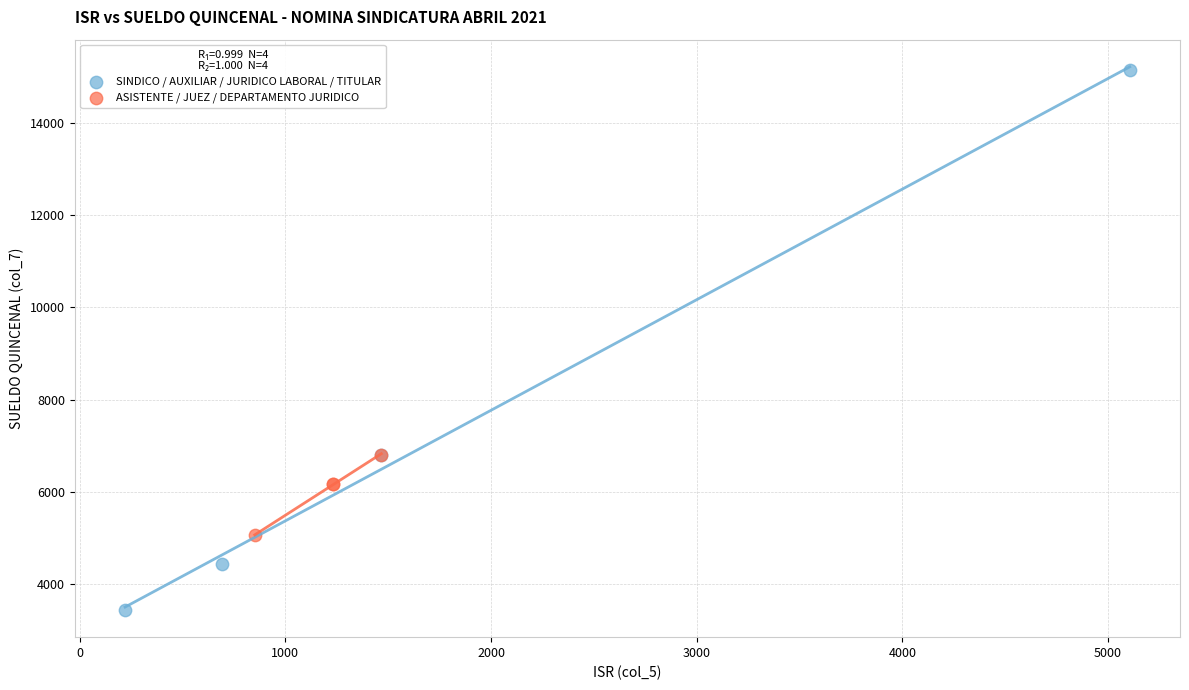

Which series reaches the minimum Y coordinate?

SINDICO / AUXILIAR / JURIDICO LABORAL / TITULAR